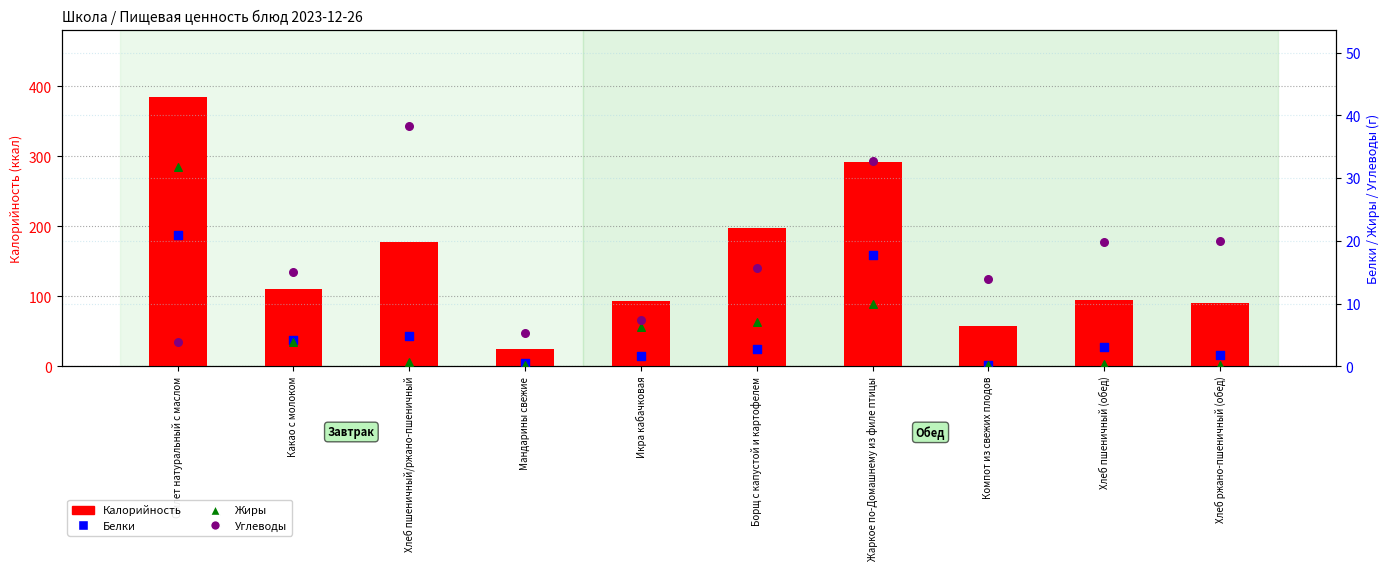

Which series contains the highest Y value?

Калорийность